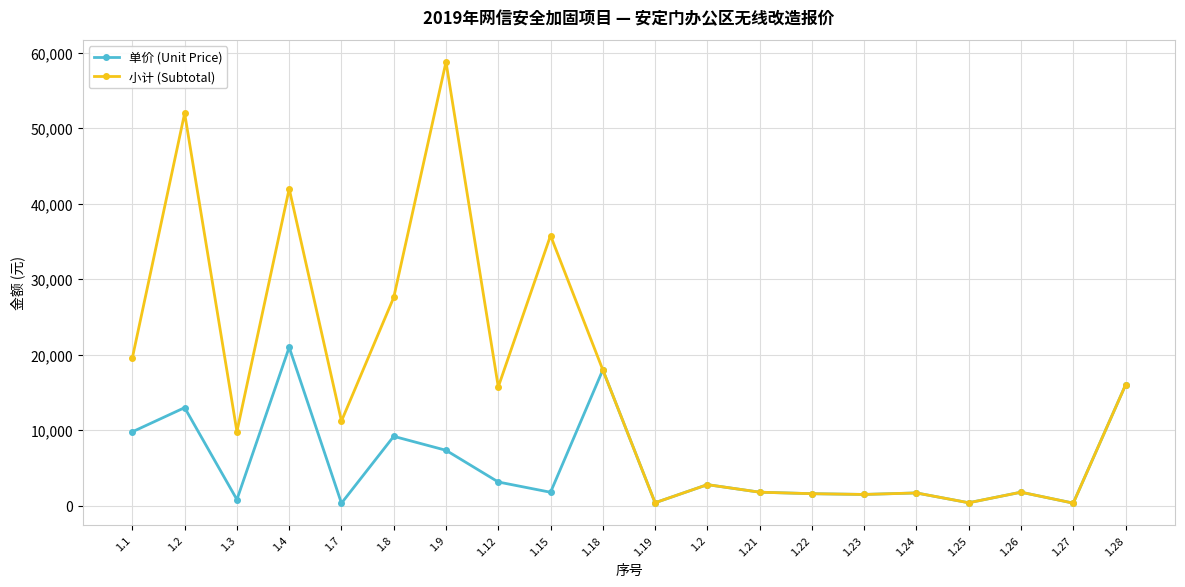

What is the difference between the second highest and minimum values in the 小计 (Subtotal) series?

51650